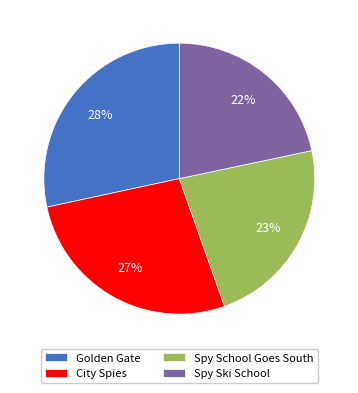

To the nearest percent, what percentage of the pie is Spy School Goes South?

23%